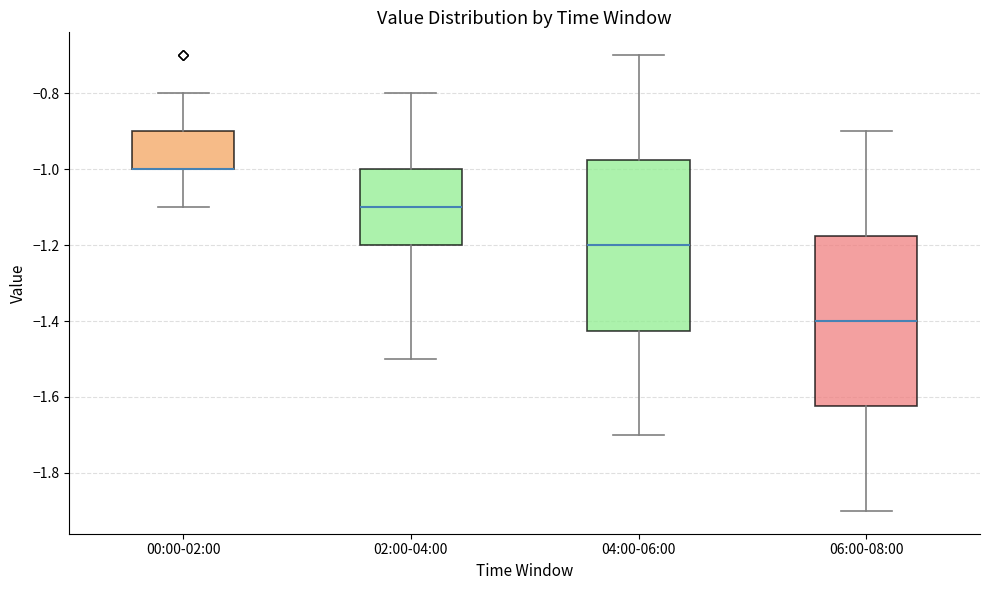

Reading left to right, transcribe this box plot: for each box, give where its median line is, the range the box spans, and where its two whiskers end, as read against the y-axis. The values are not printed on the chart, so give them approximately, as read against the axis.

00:00-02:00: median -1.00 (drawn on the box's lower edge), box -1.00 to -0.90, whiskers -1.10 to -0.80
02:00-04:00: median -1.10, box -1.20 to -1.00, whiskers -1.50 to -0.80
04:00-06:00: median -1.20, box -1.42 to -0.98, whiskers -1.70 to -0.70
06:00-08:00: median -1.40, box -1.62 to -1.18, whiskers -1.90 to -0.90